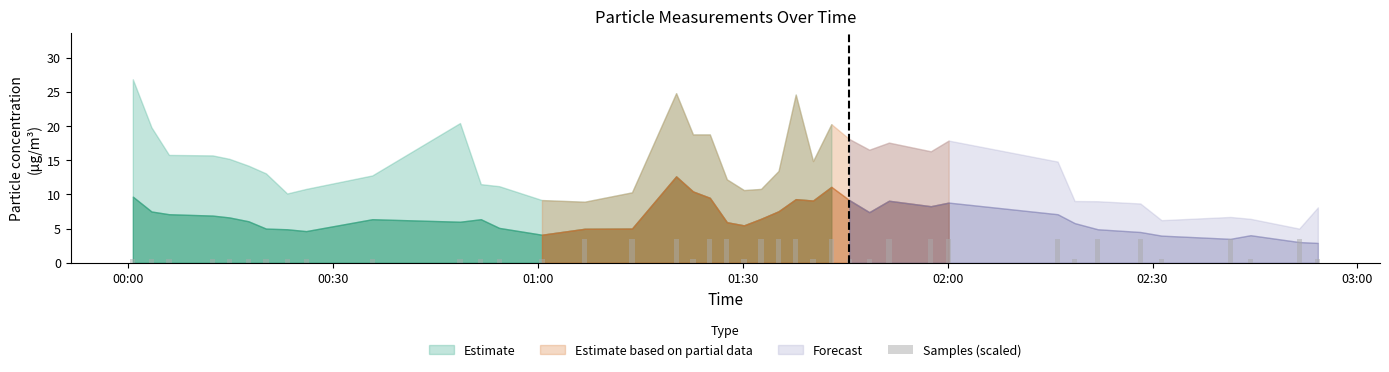

What is the sum of all values?

71.0